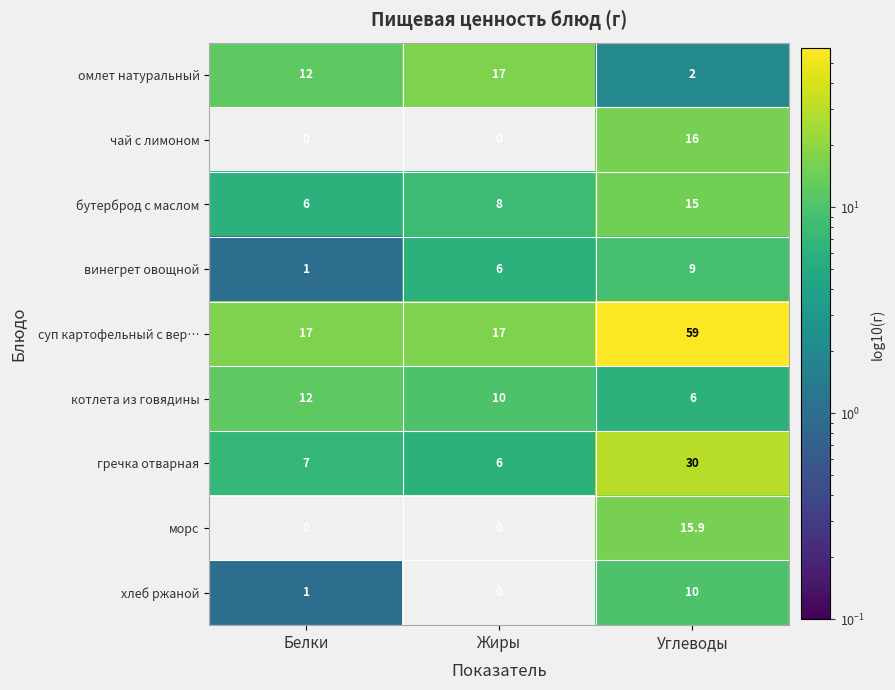

List the labels in order of бутерброд с маслом value, largest first.

Углеводы, Жиры, Белки